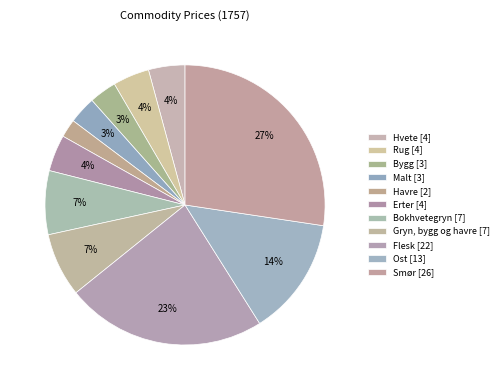

How many segments does this pie chart have?

11